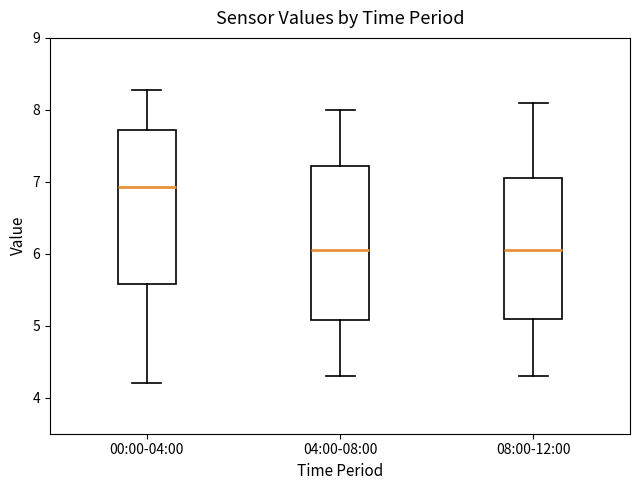

Reading left to right, read every box against the y-axis: the position of its median line, the range the box covers, and the ends of its whiskers. The values are not printed on the chart, so give them approximately, as read against the axis.

00:00-04:00: median 6.9, box 5.6 to 7.7, whiskers 4.2 to 8.3
04:00-08:00: median 6.1, box 5.1 to 7.2, whiskers 4.3 to 8.0
08:00-12:00: median 6.1, box 5.1 to 7.1, whiskers 4.3 to 8.1